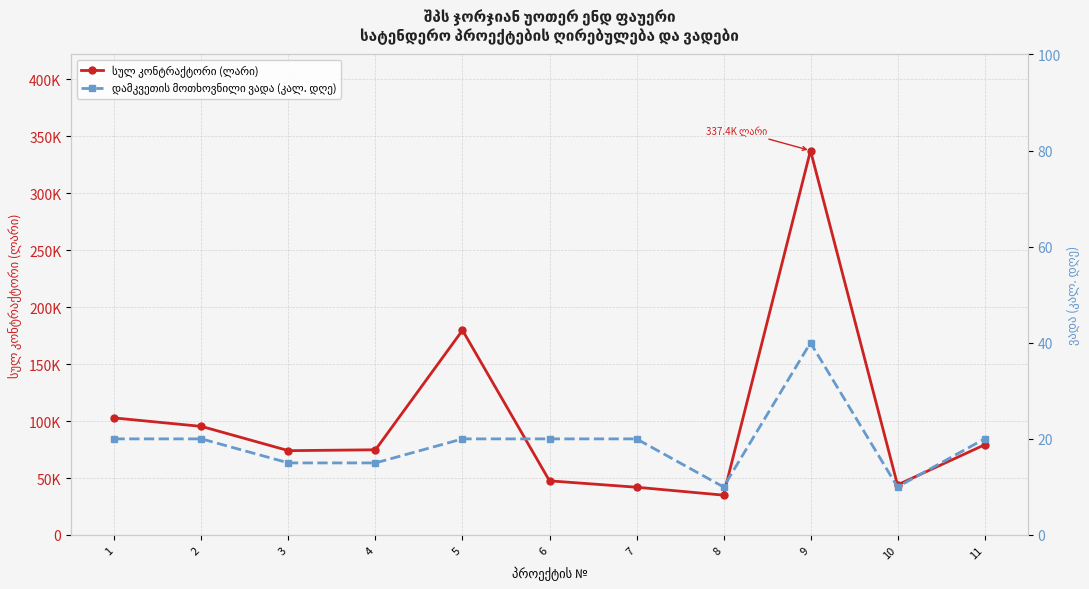

The value of დამკვეთის მოთხოვნილი ვადა (კალ. დღე) at 1 is 20.0. True or false?

True